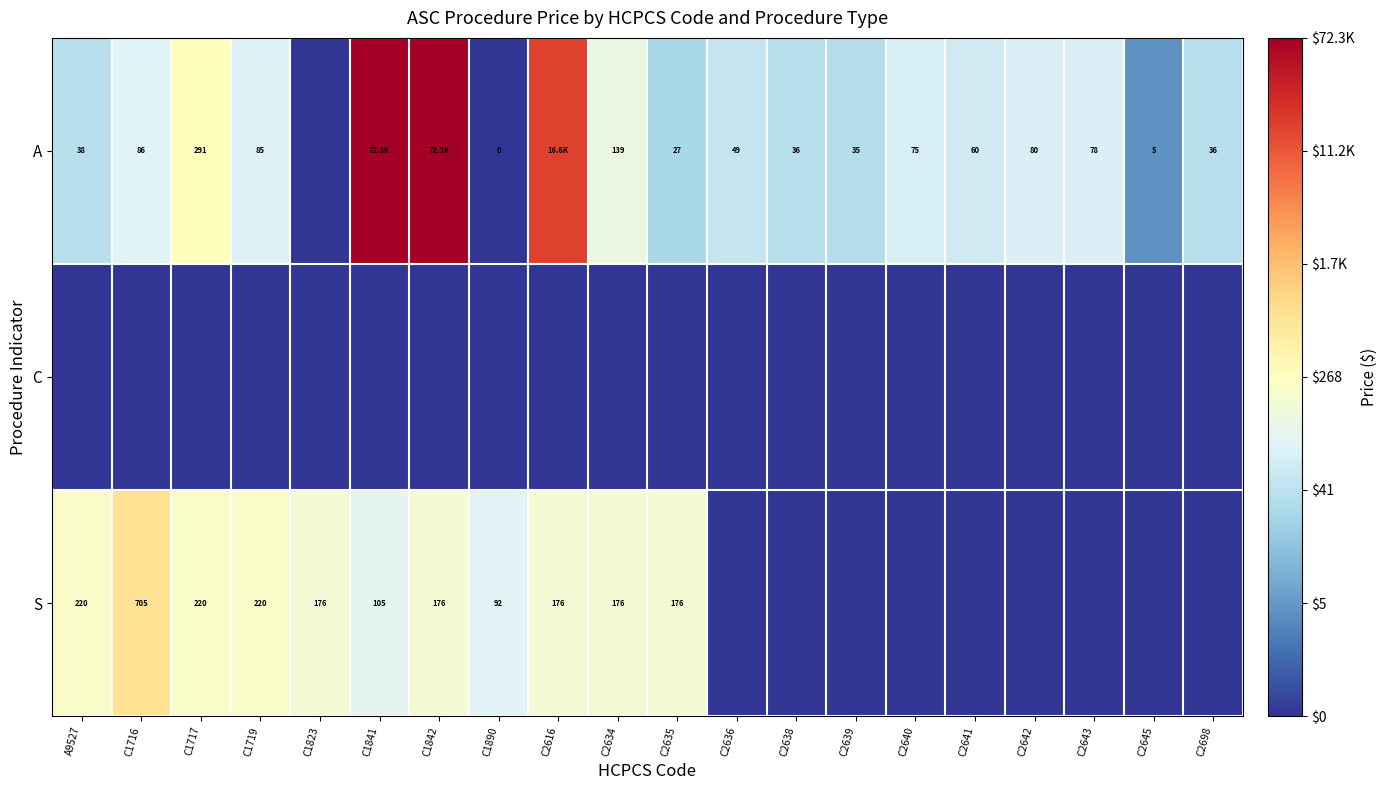

Between C2635 and C1890, which is larger?

C2635